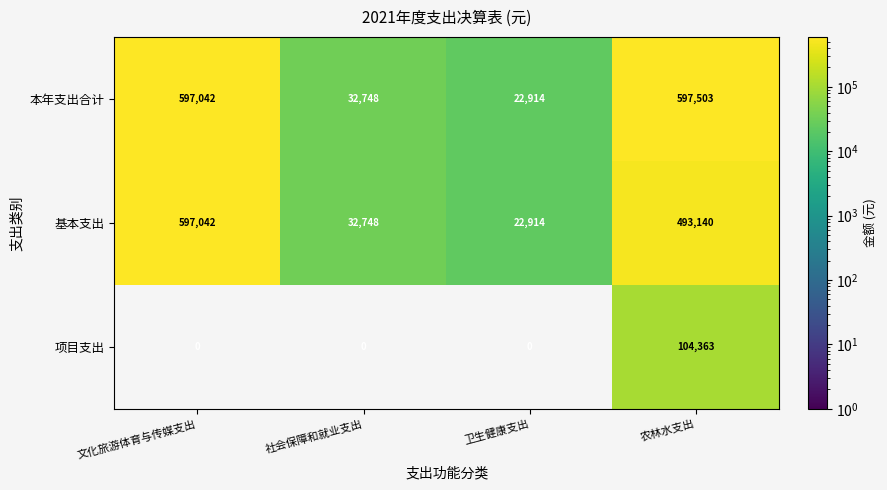

What is the sum of the 本年支出合计 values at 社会保障和就业支出 and 文化旅游体育与传媒支出?

629790